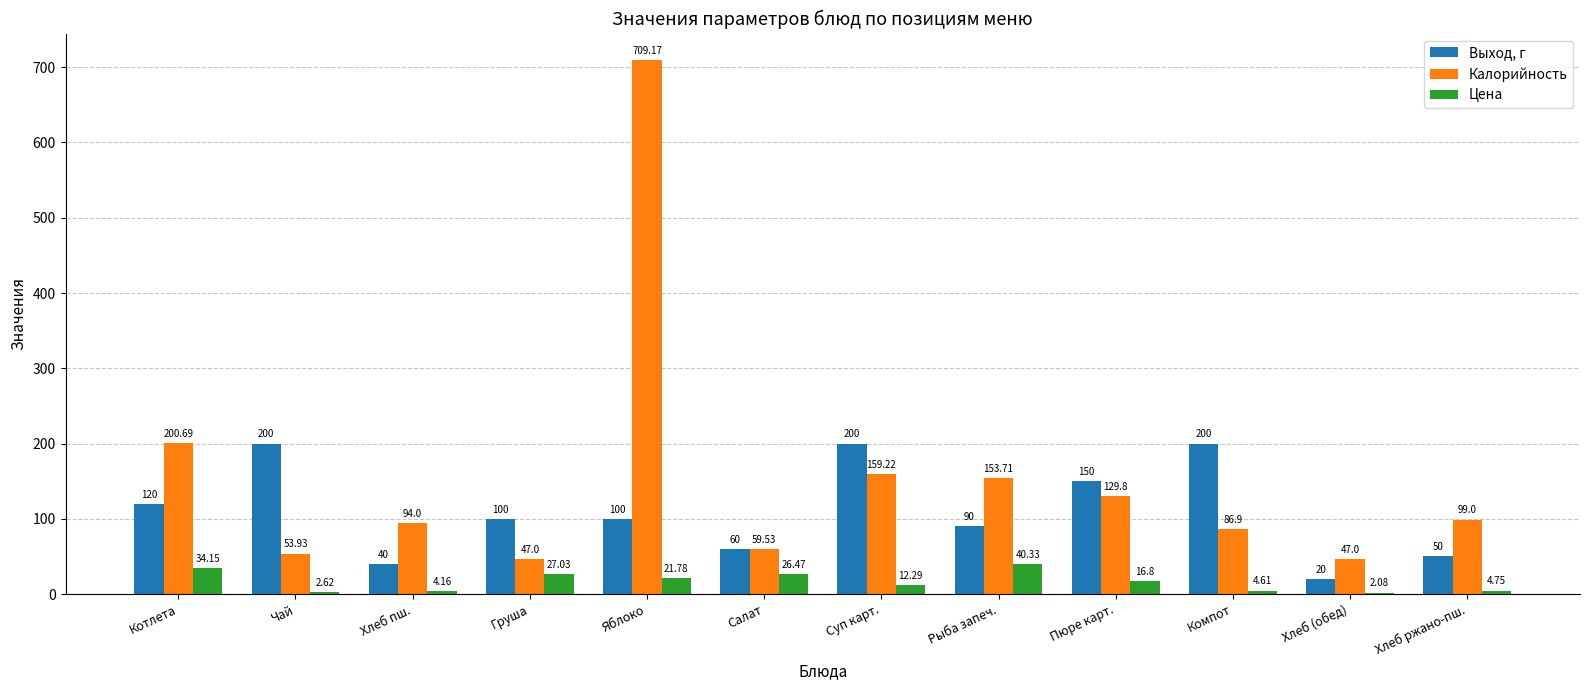

Where does the Калорийность series first go above 99?

Котлета